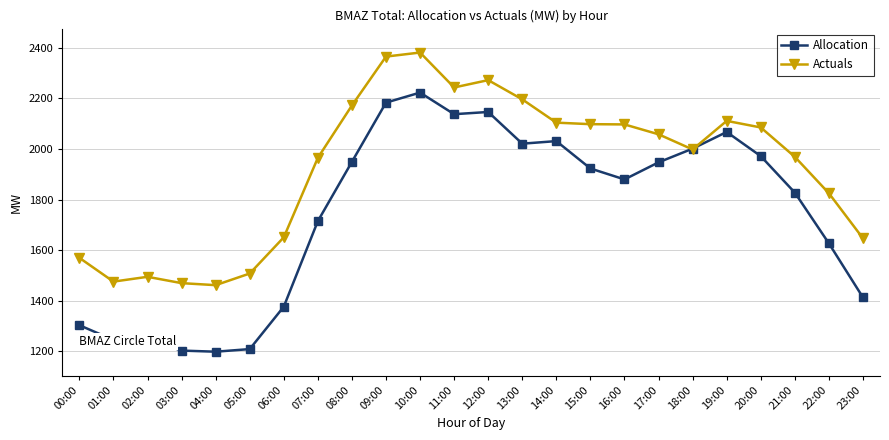

Rank the series at 10:00 from lowest to highest value.

Allocation, Actuals